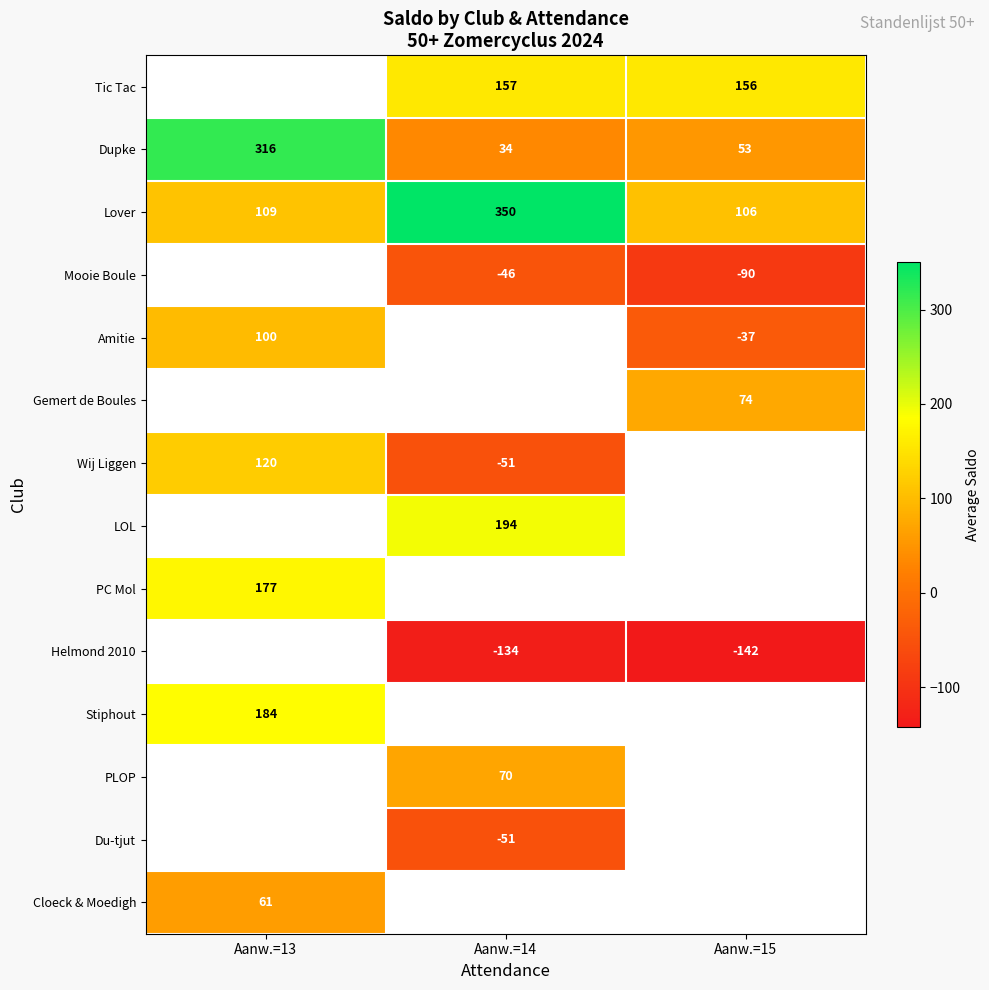

What is the approximate value of Lover at Aanw.=15, to the nearest 50?

100